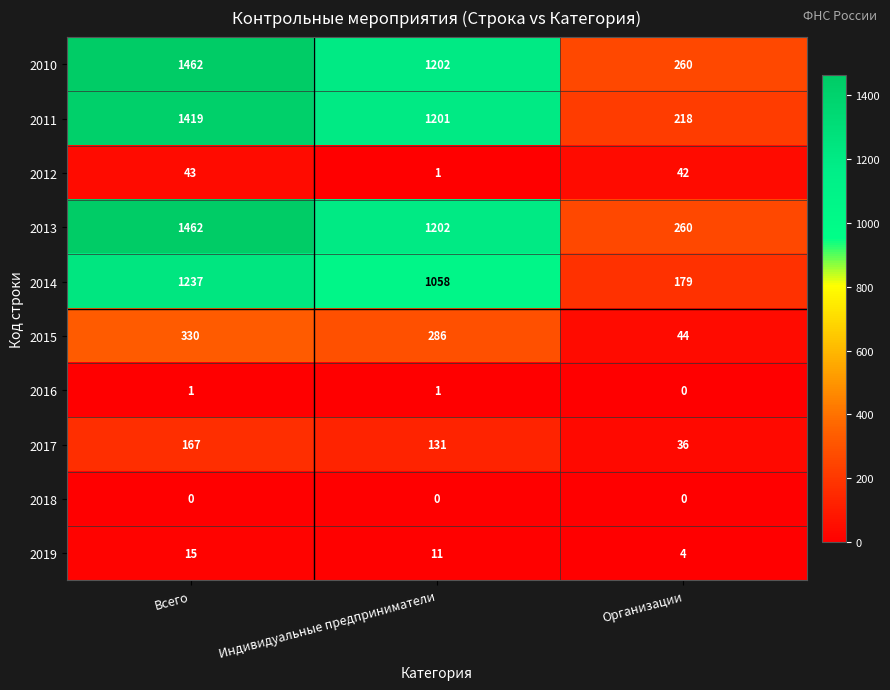

The value of 2017 at Организации is 36. True or false?

True